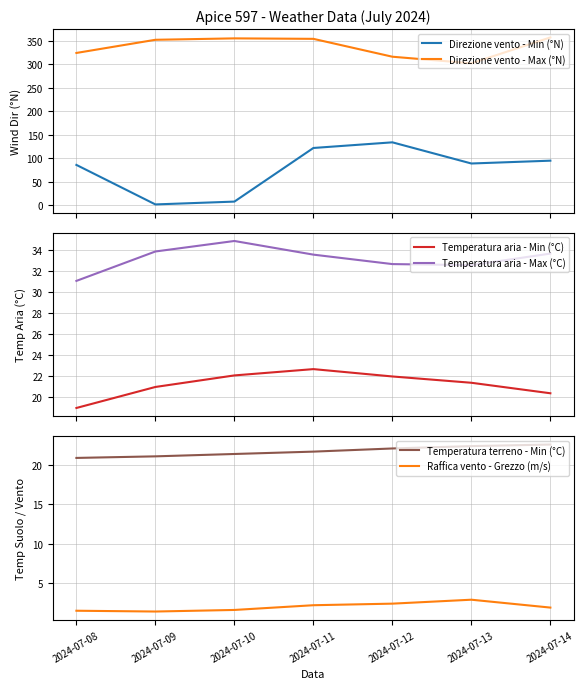

True or false: Raffica vento - Grezzo (m/s) and Temperatura aria - Max (°C) intersect in this chart.

False